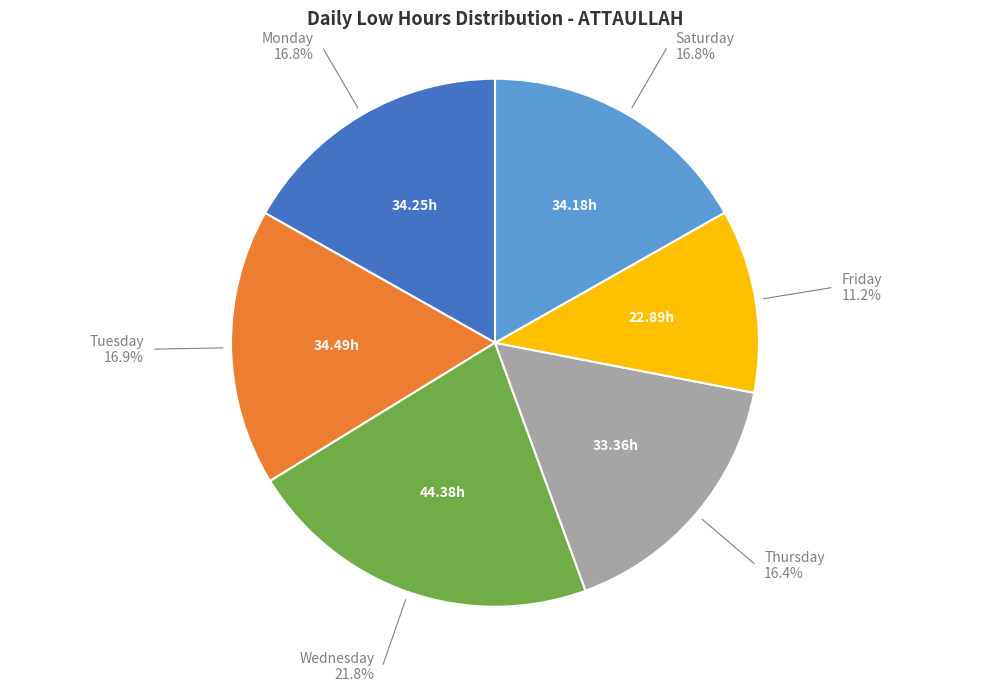

Is there any slice that represents more than half of the pie?

No